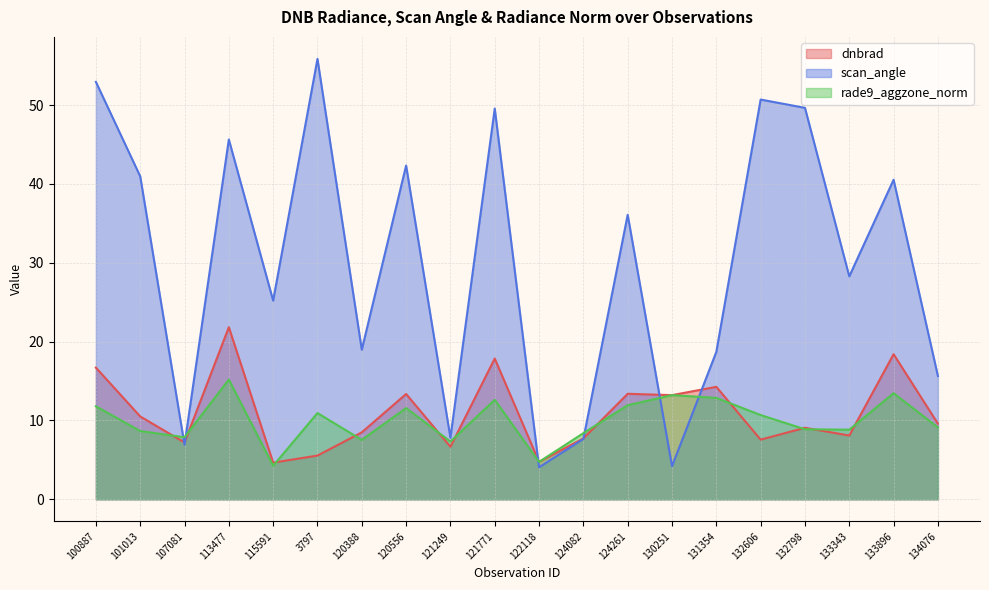

List the series in order of their peak value, highest first.

scan_angle, dnbrad, rade9_aggzone_norm